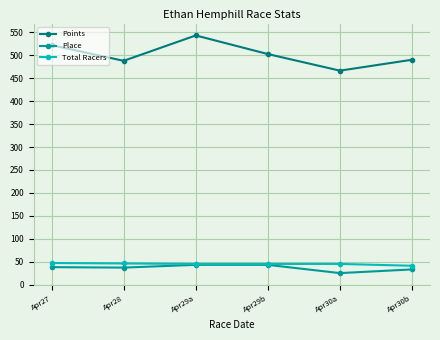

What is the highest value of the Points series?

543.6